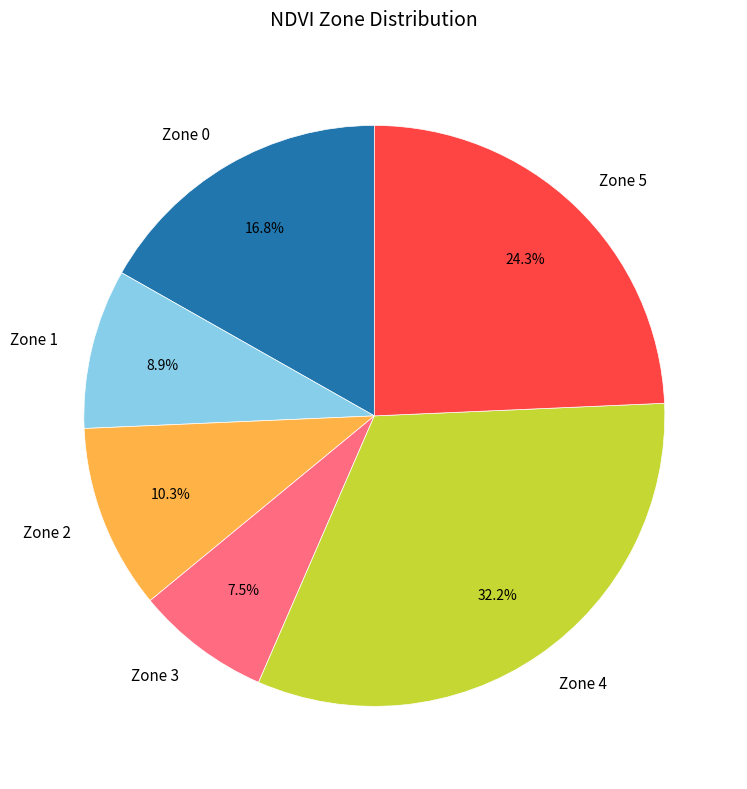

Which has a higher value, Zone 4 or Zone 5?

Zone 4